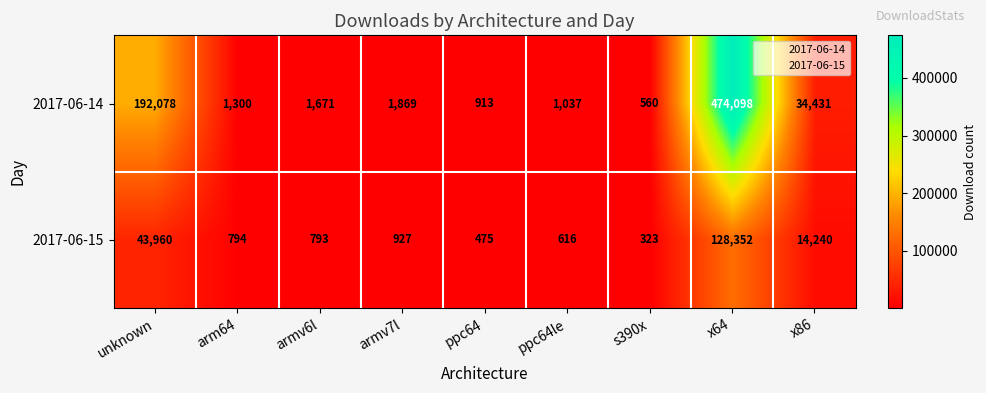

What is the sum of all 2017-06-15 values?

190480